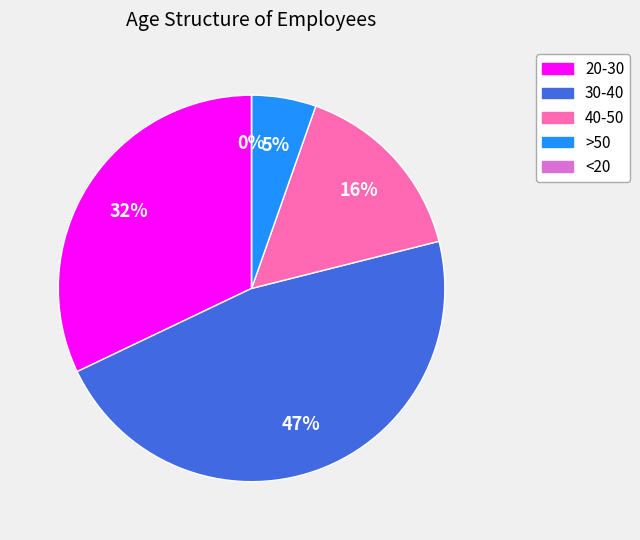

Rank the categories by value from lowest to highest.

<20, >50, 40-50, 20-30, 30-40